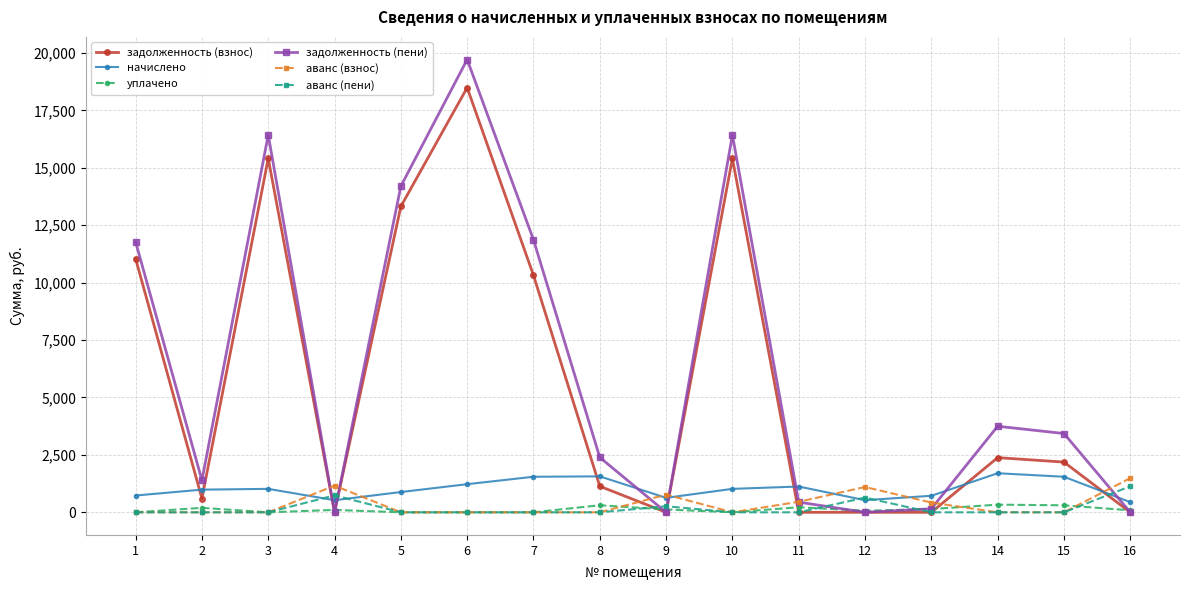

At which category does задолженность (взнос) reach its first local valley?

2